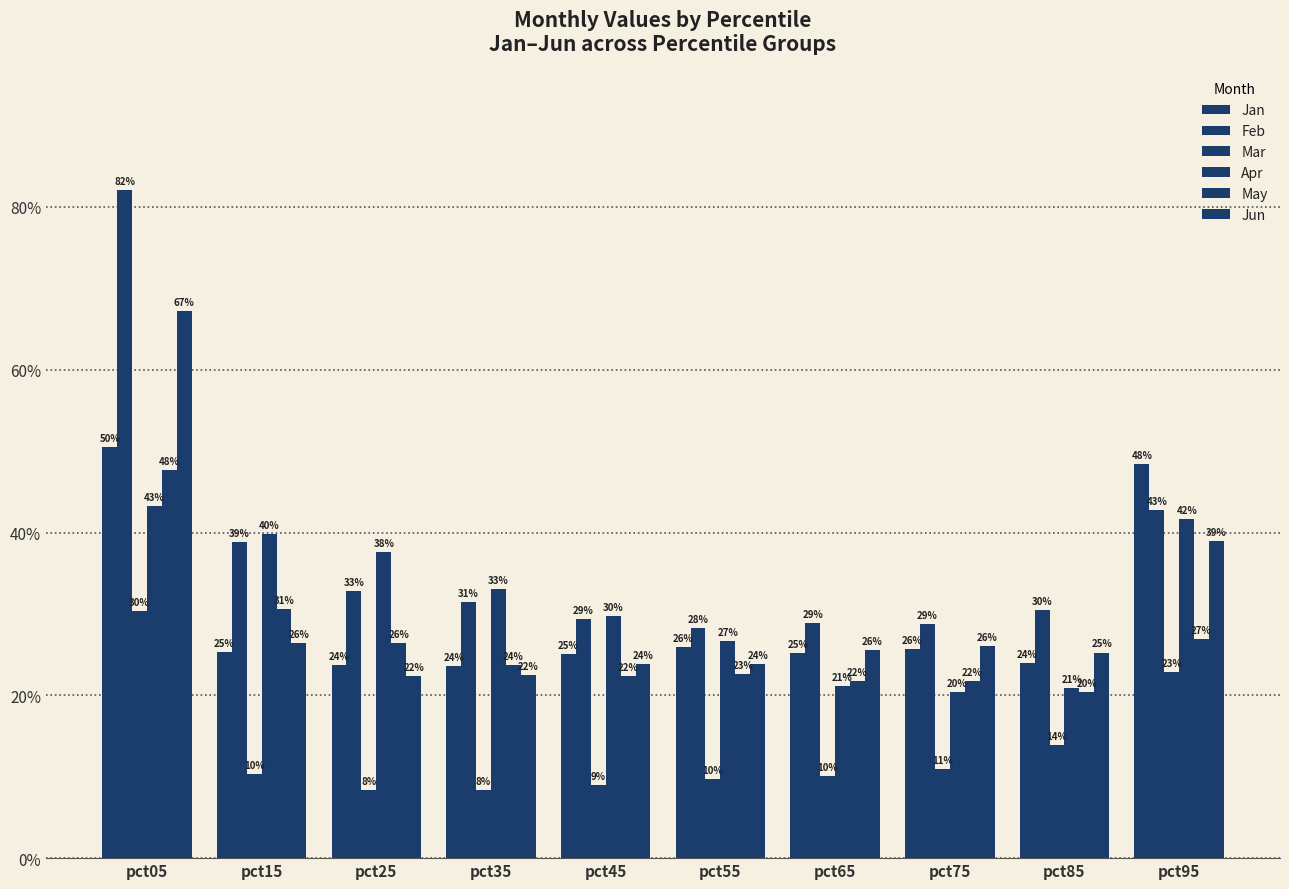

Which series changed the most between pct25 and pct95?

Jan